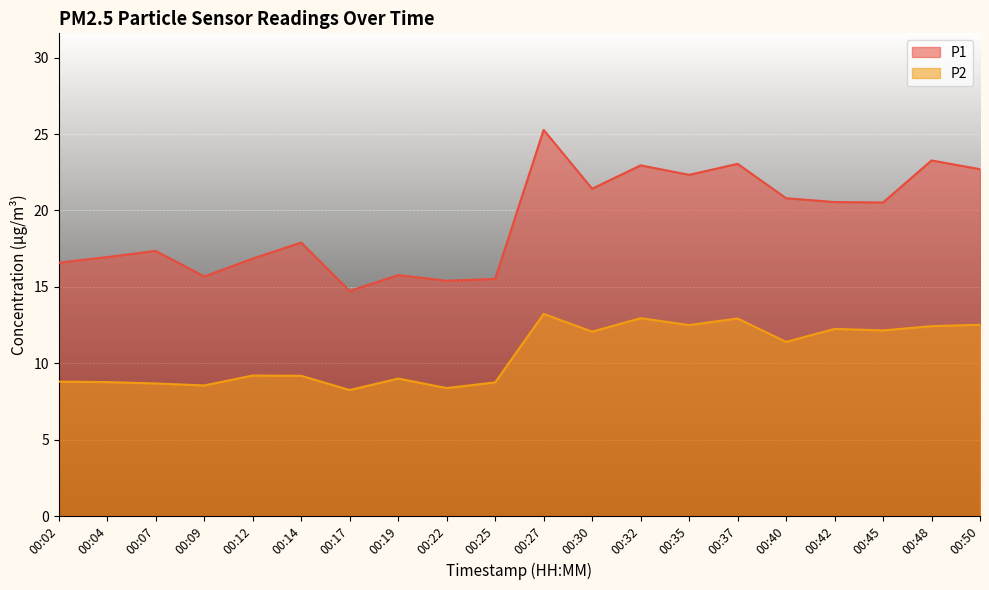

The P1 series shows 8.3 at 00:35. True or false?

False